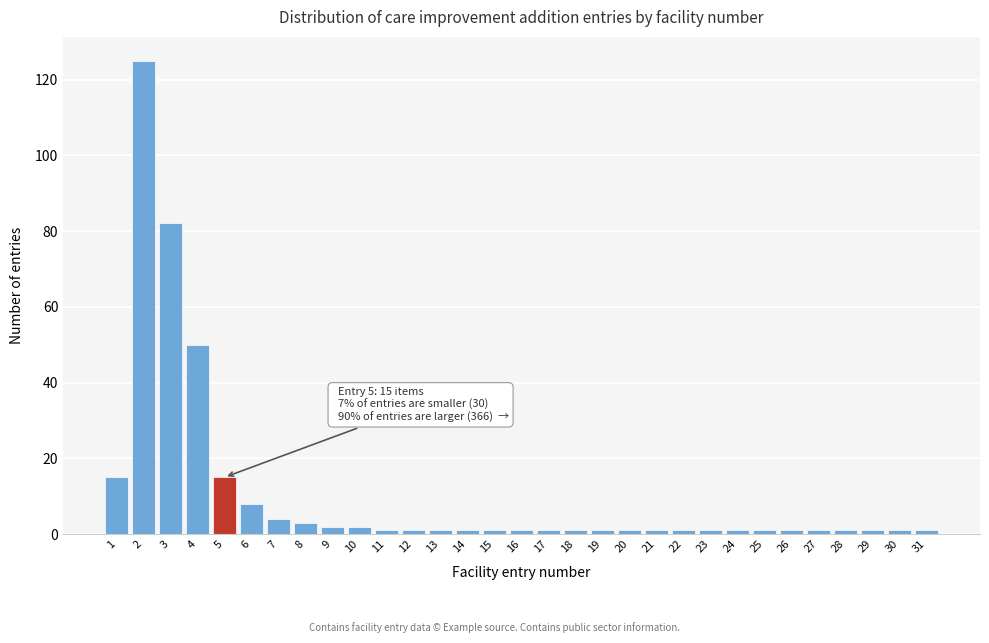

True or false: the data shows 82 at 3.

True